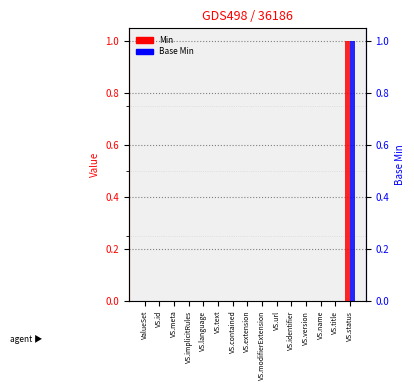

What is the difference between the maximum and minimum values in the Min series?

1